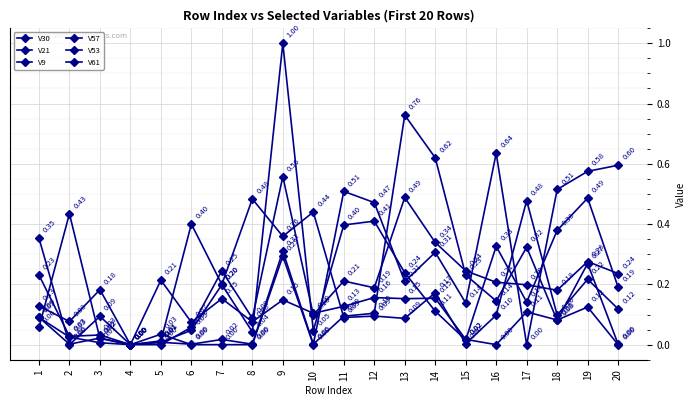

In V53, how many points are lower than both neighbors (excluding endpoints)?

6